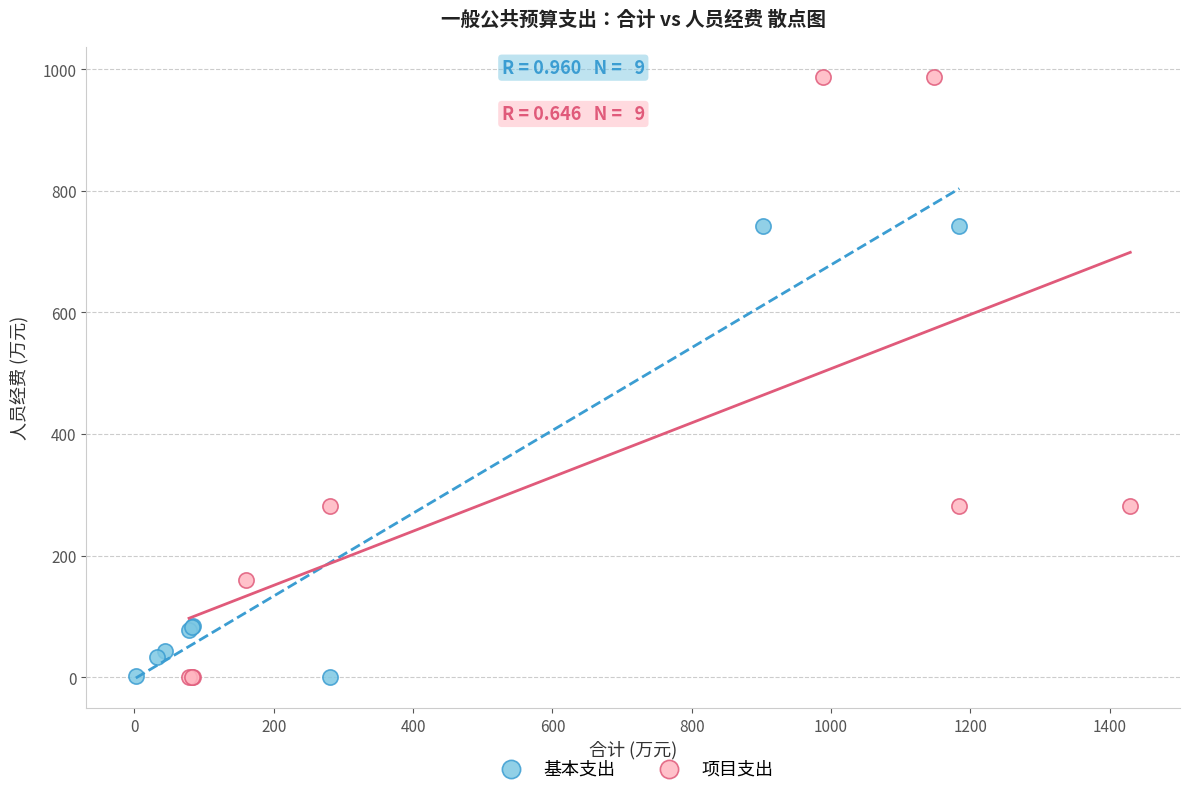

Which series has the largest Y range (max minus min)?

项目支出